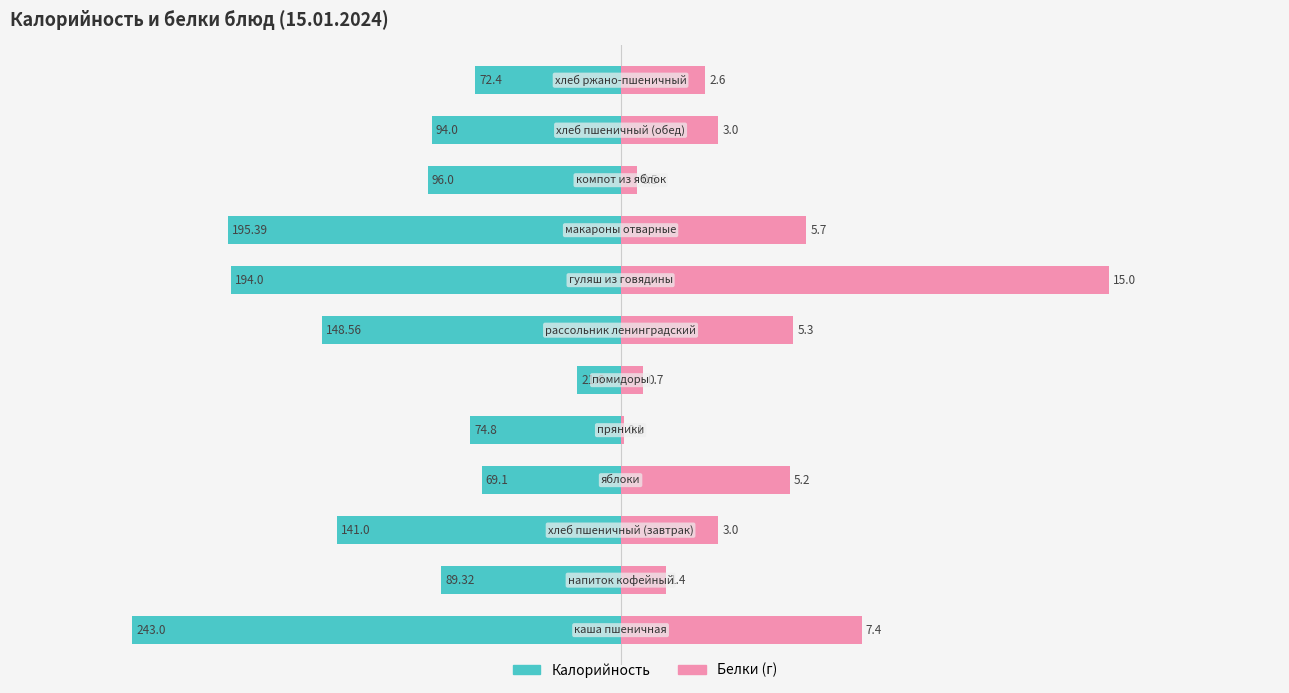

What is the sum of all Калорийность values?

-1439.2